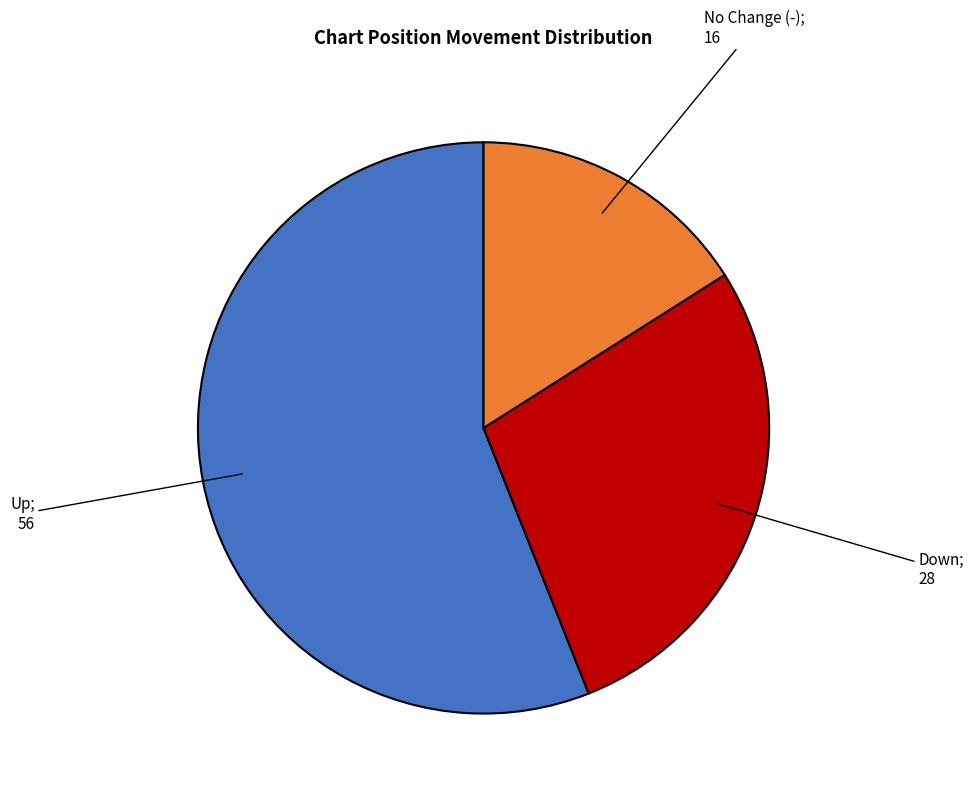

Is there a majority slice in this chart?

Yes